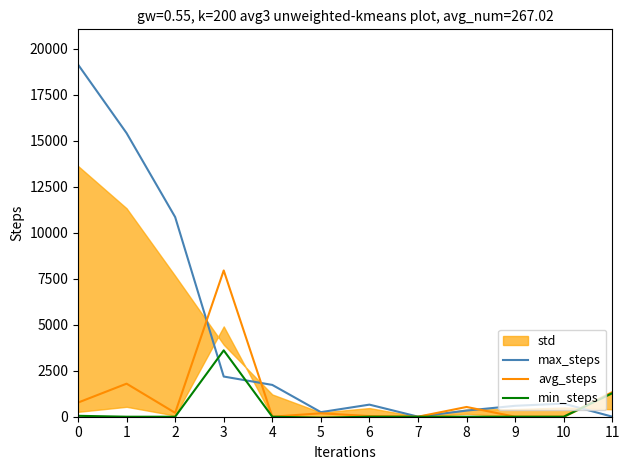

Reading left to right, what are all the values shown in this chart?

max_steps: 0=19129.5	1=15403.9	2=10844.2	3=2182.7	4=1727.8	5=248.6	6=656.6	7=3.6	8=333.1	9=593.2	10=713.2	11=3.1
avg_steps: 0=767.9	1=1795.1	2=210.0	3=7944.2	4=0.0	5=187.0	6=35.0	7=0.0	8=529.8	9=0.0	10=0.0	11=1337.1
min_steps: 0=49.5	1=0.0	2=0.0	3=3604.0	4=0.0	5=-53.0	6=0.0	7=0.0	8=0.0	9=0.0	10=0.0	11=1276.8